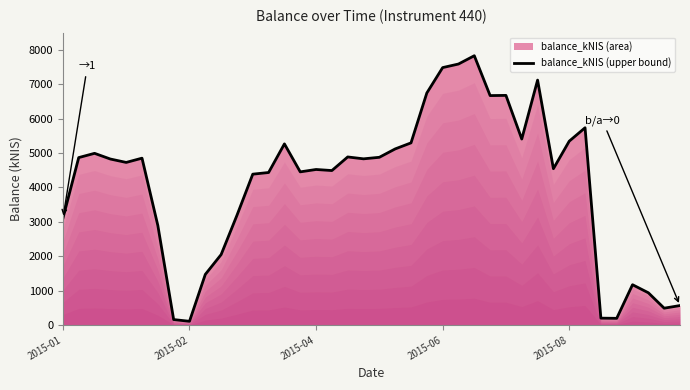

Does the chart display data point markers on the line(s)?

No